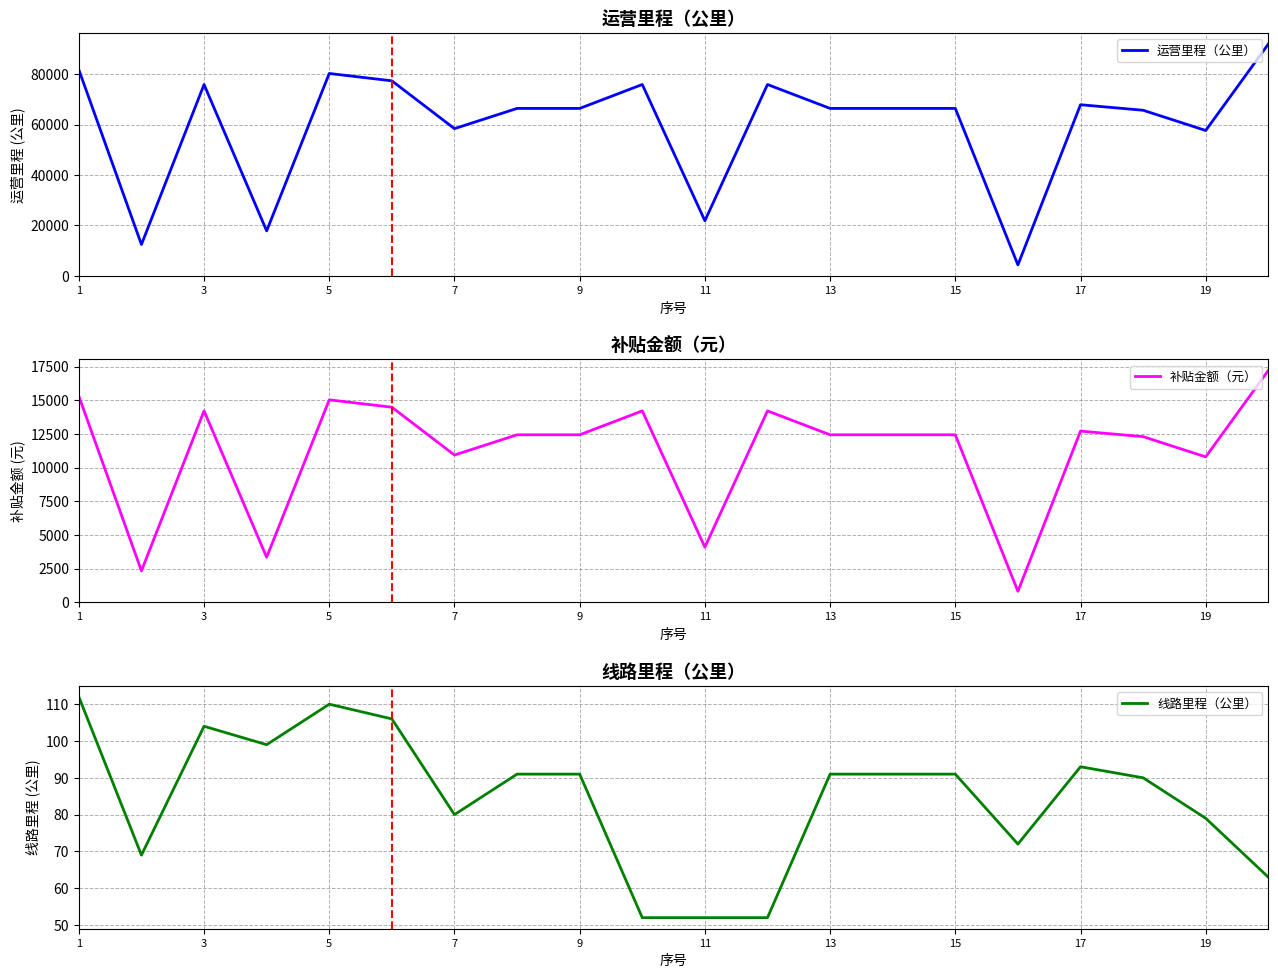

The value of 线路里程（公里） at 5 is 110. True or false?

True